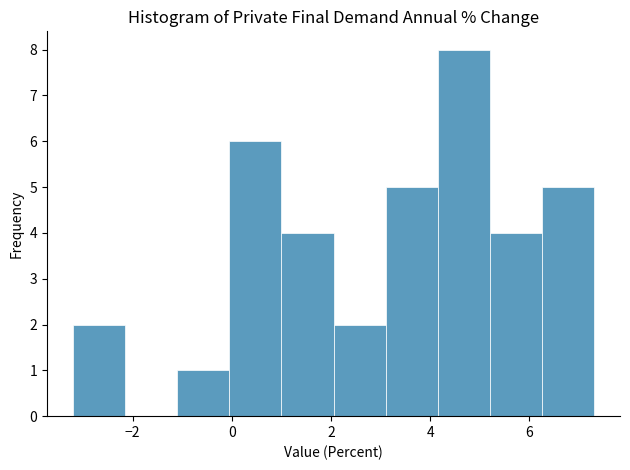

Over which range of the x-axis is the bar tallest?

4.15 to 5.20